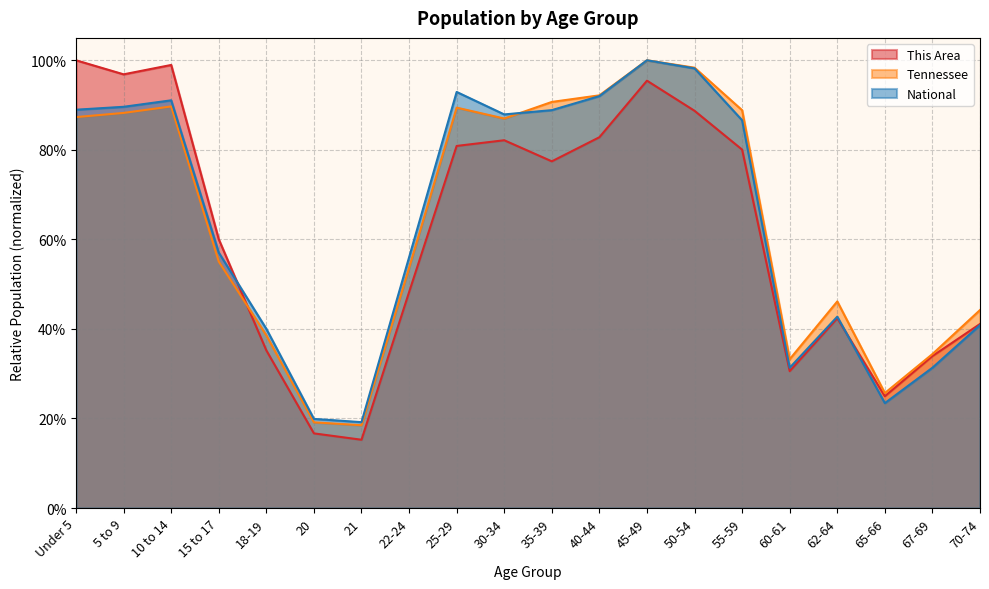

Which series has the widest spread of values?

This Area